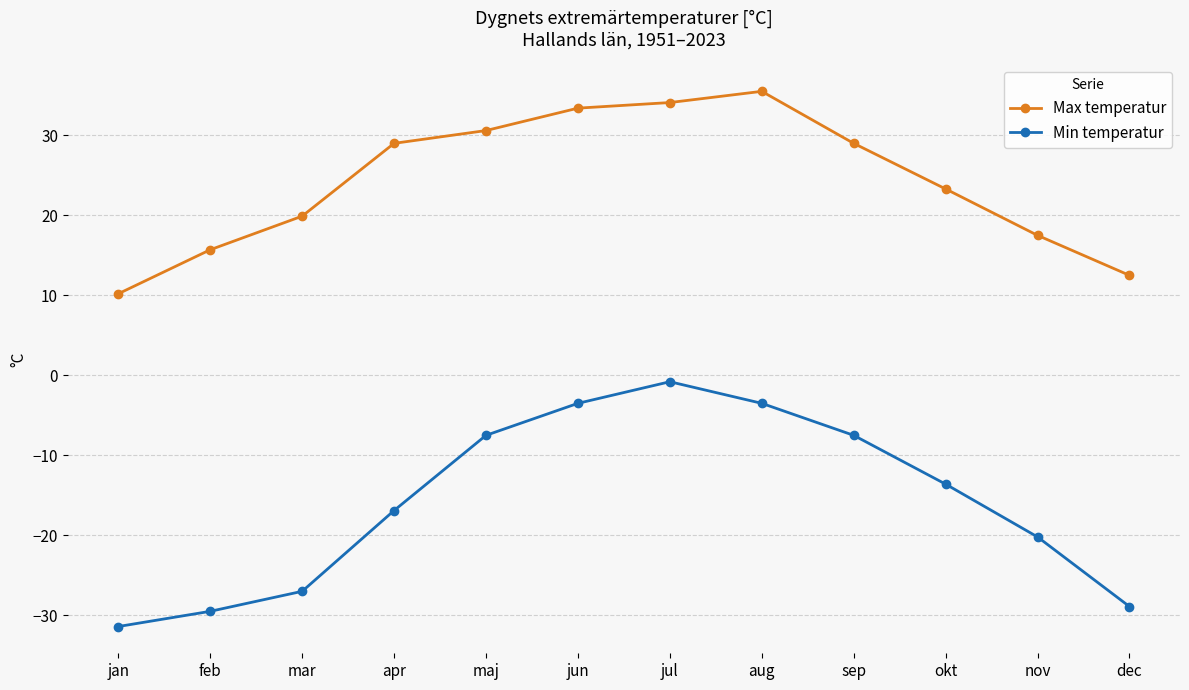

At how many categories does at least one series exceed 1?

12